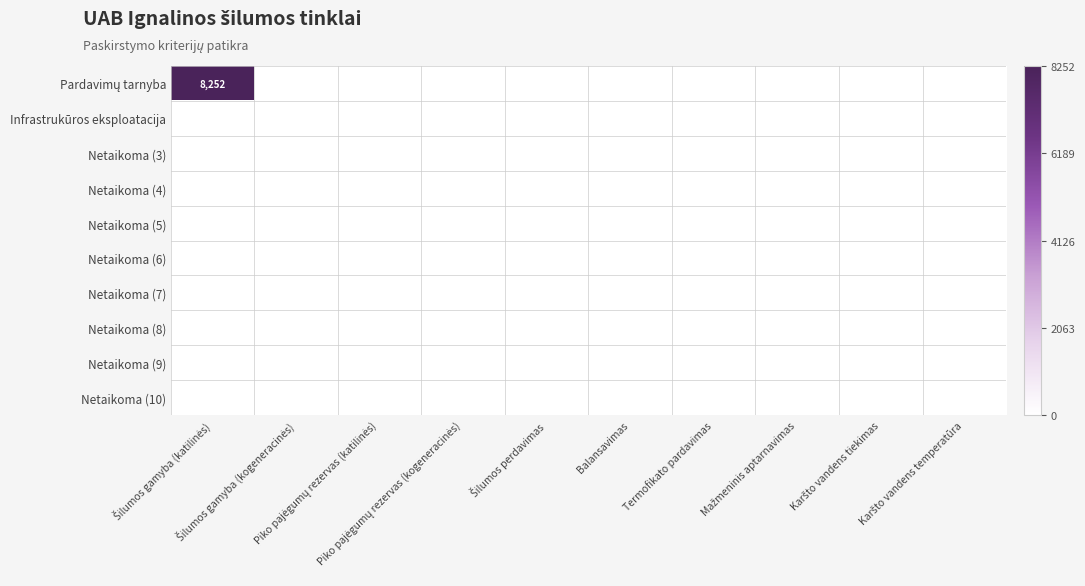

Rank the categories by Netaikoma (5) value from lowest to highest.

Šilumos gamyba (katilinės), Šilumos gamyba (kogeneracinės), Piko pajėgumų rezervas (katilinės), Piko pajėgumų rezervas (kogeneracinės), Šilumos perdavimas, Balansavimas, Termofikato pardavimas, Mažmeninis aptarnavimas, Karšto vandens tiekimas, Karšto vandens temperatūra